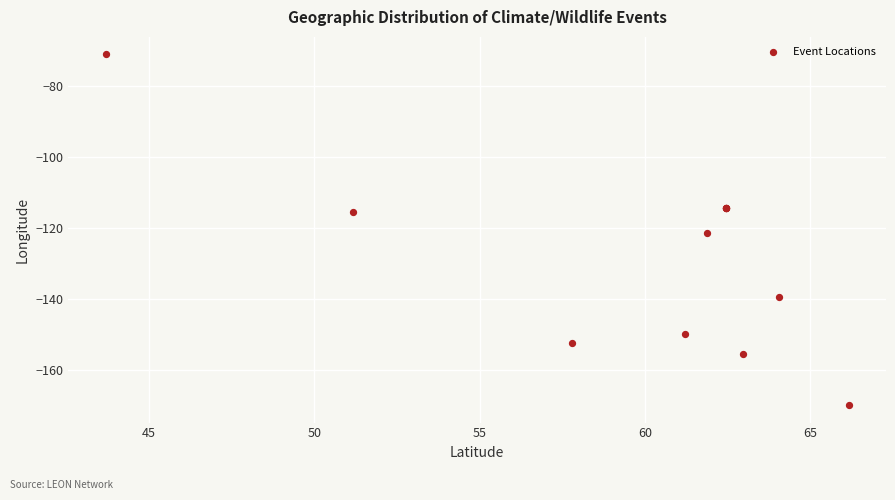

What Y value in the scatter plot is closest to -120?

-121.4